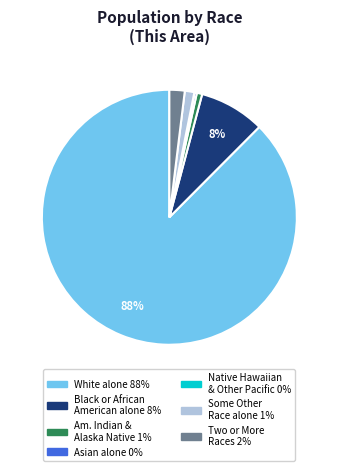

To the nearest percent, what is the average slice percentage?

14%